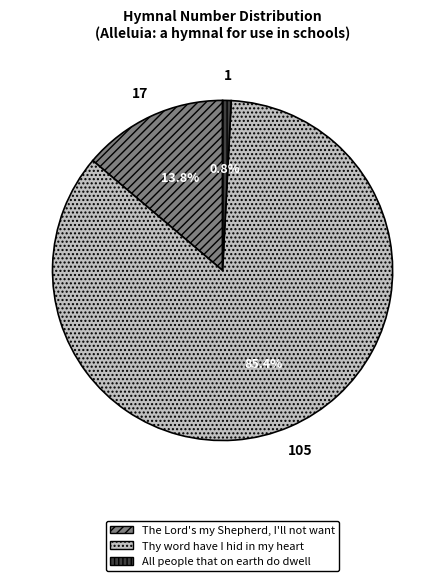

Approximately how many times larger is the value at The Lord's my Shepherd, I'll not want compared to Thy word have I hid in my heart?

0.2